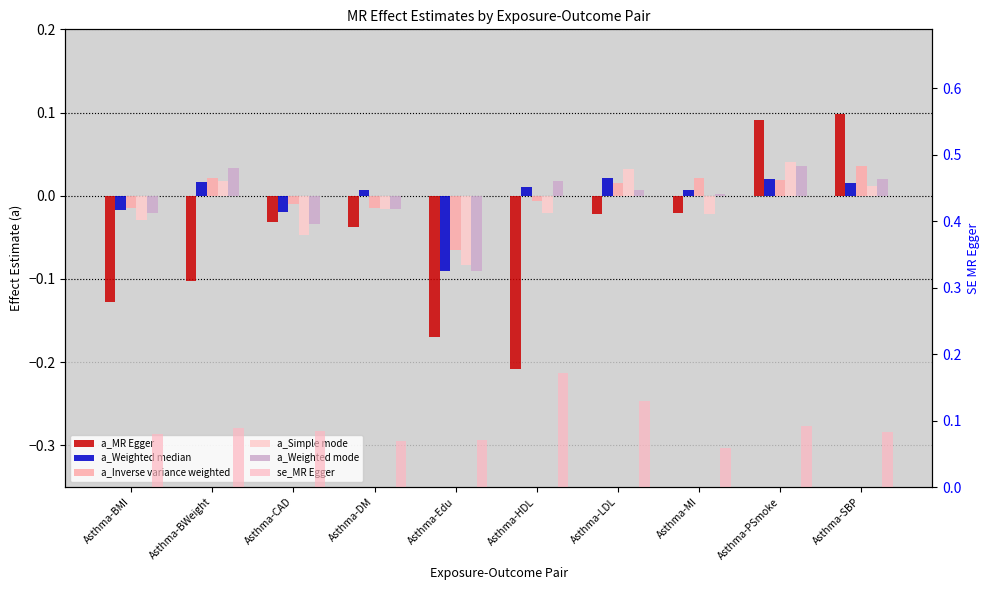

At which label does a_MR Egger reach its minimum?

Asthma-HDL